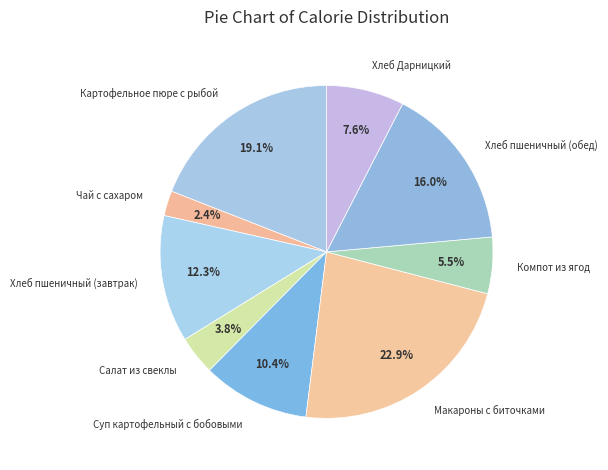

What is the largest slice in the pie chart?

Макароны с биточками